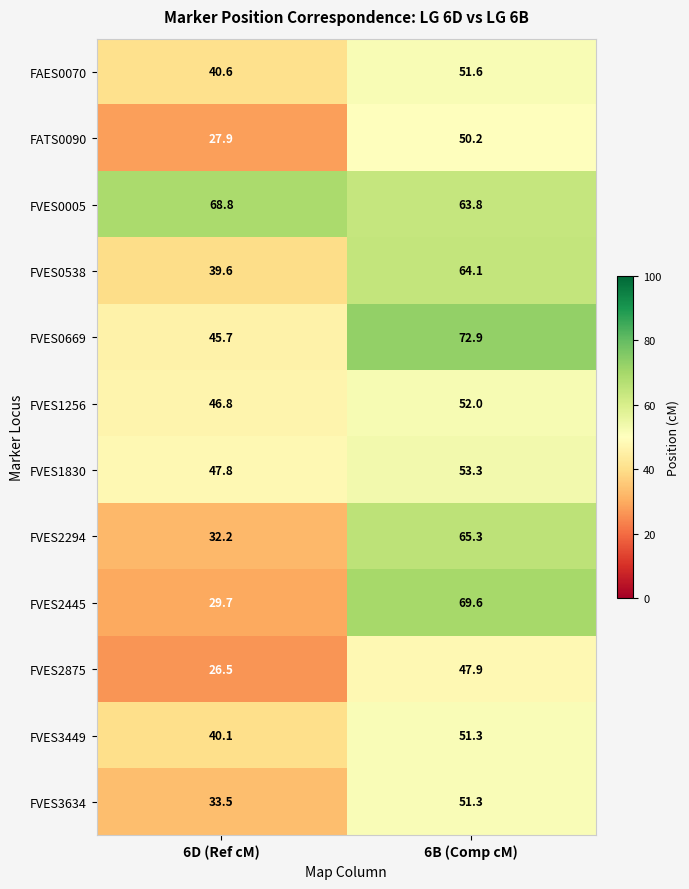

How many categories are shown in the chart?

2